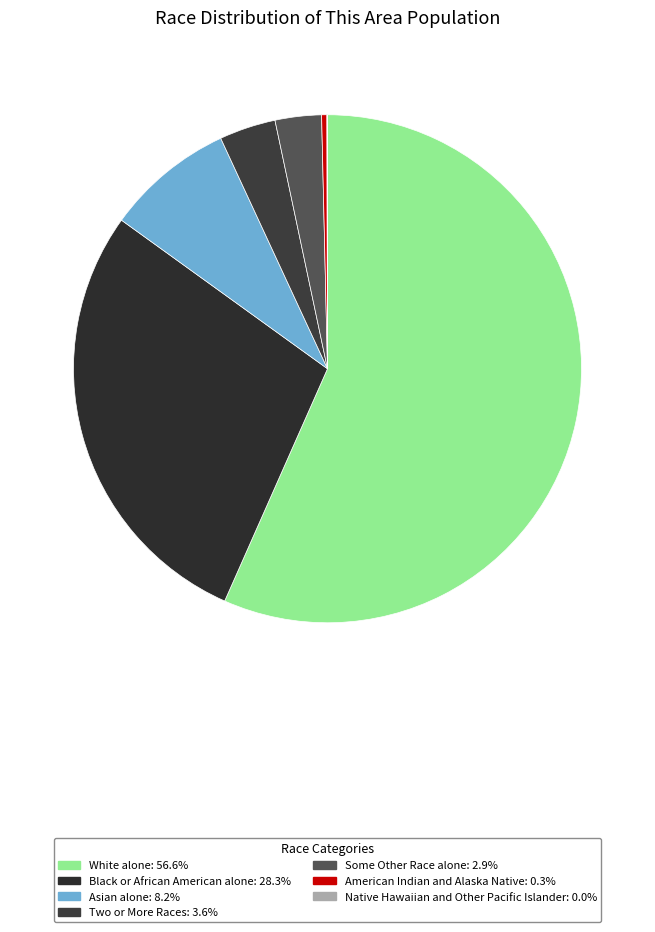

Count the number of slices in the pie.

7